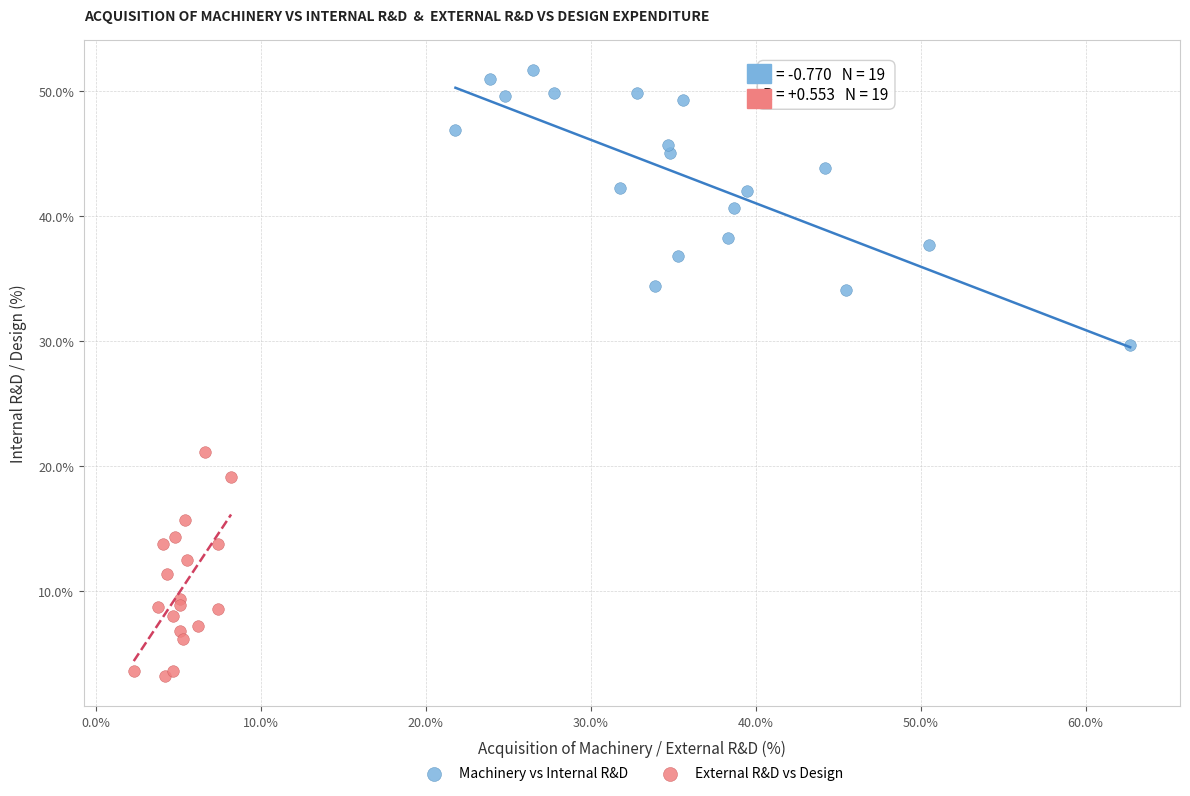

Which series has the widest spread of Y values?

Machinery vs Internal R&D